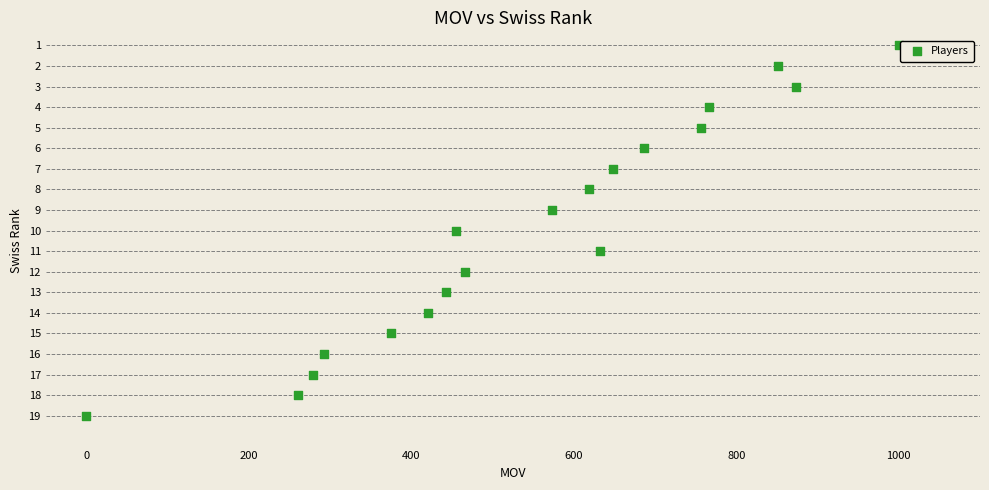

What is the range of X values (max minus min)?

1000